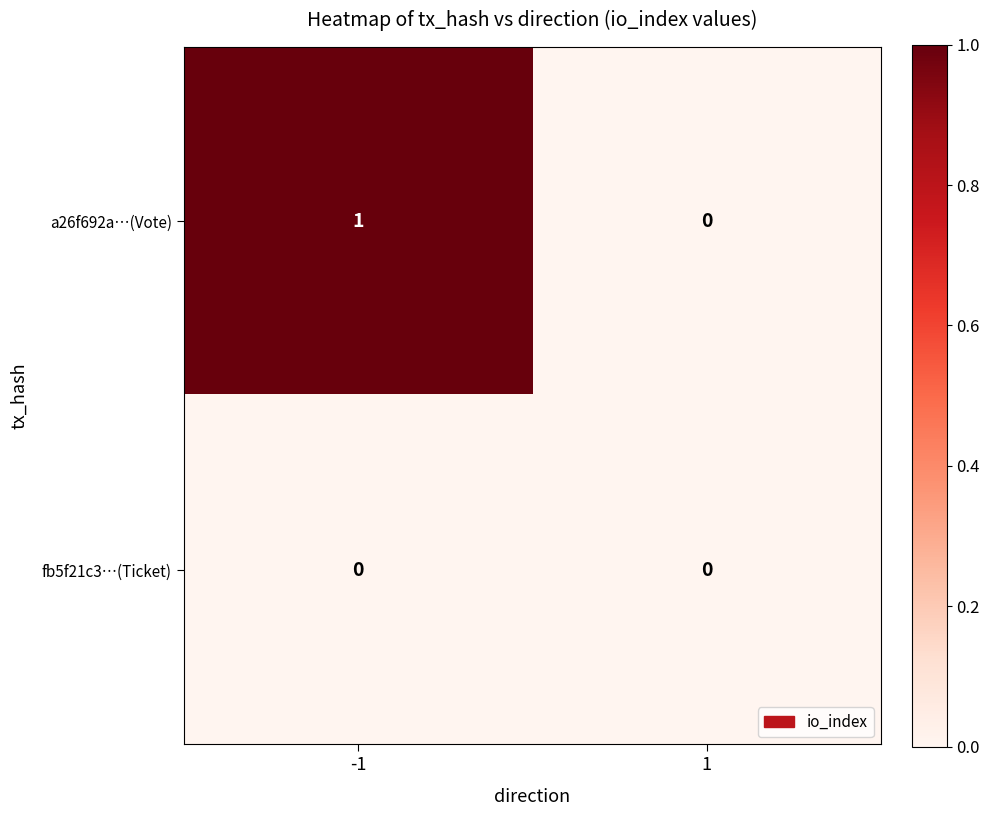

Reading left to right, list all the values displayed in this chart.

a26f692a…(Vote): 1	0
fb5f21c3…(Ticket): 0	0